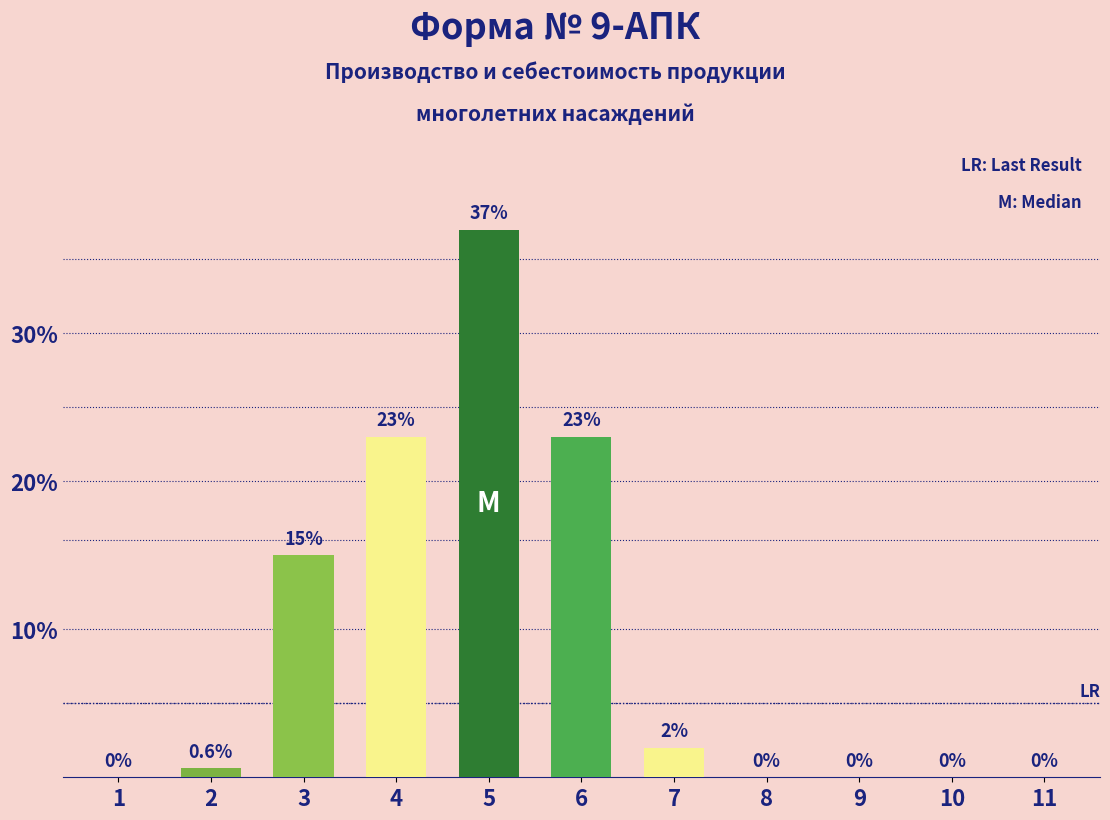

Reading right to left, list all the values displayed in this chart.

11=0.0	10=0.0	9=0.0	8=0.0	7=2.0	6=23.0	5=37.0	4=23.0	3=15.0	2=0.6	1=0.0